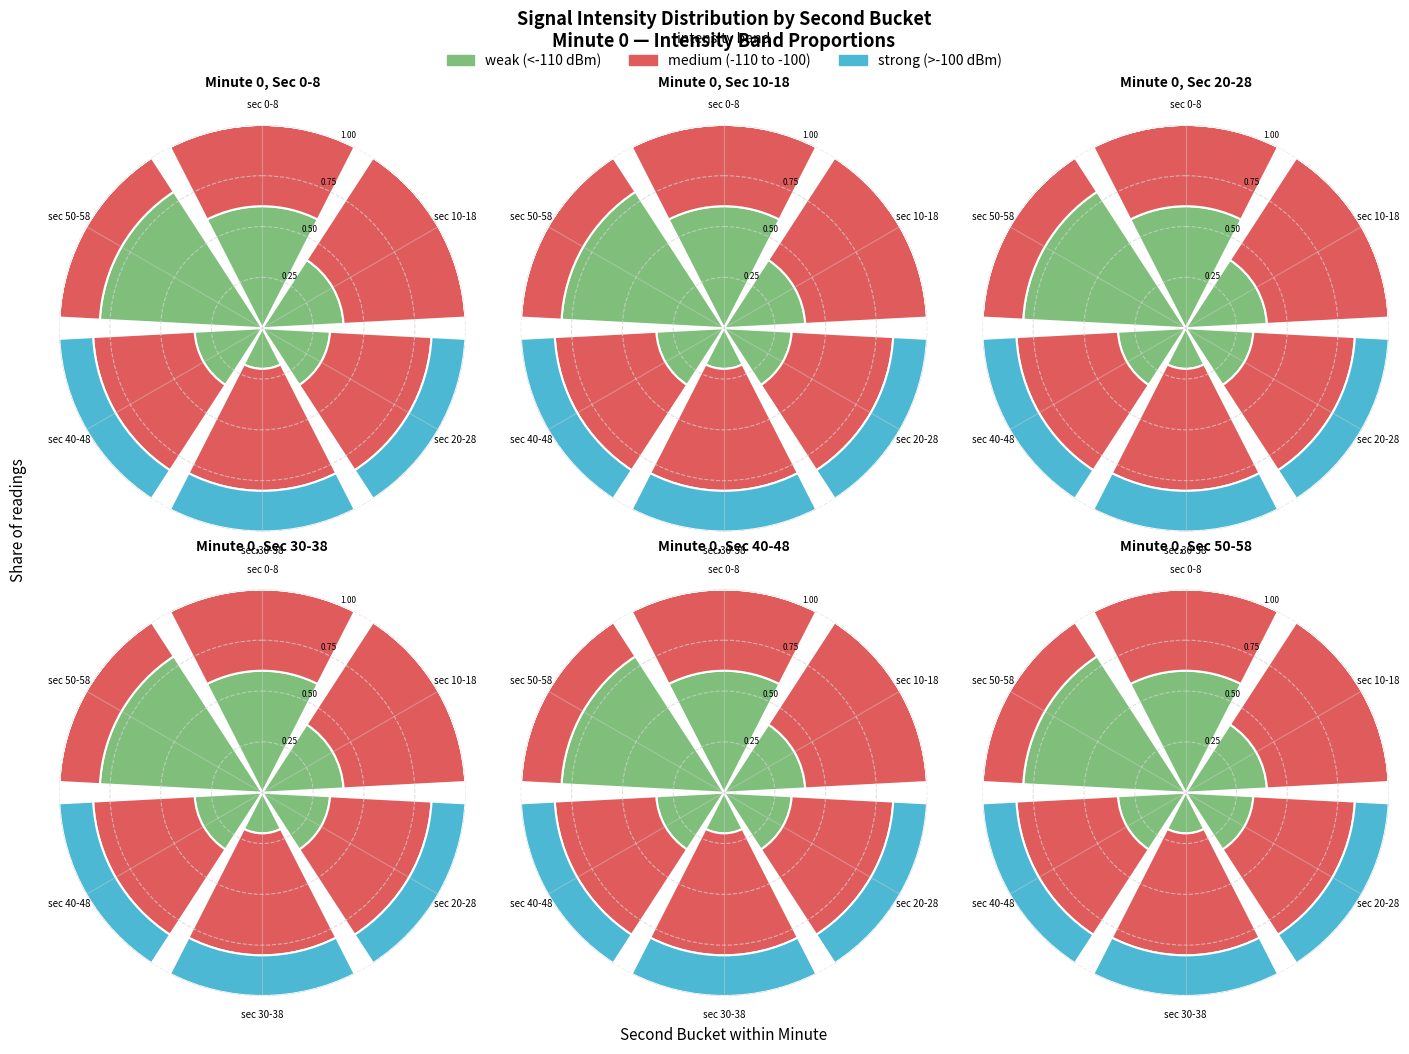

Does sec 50-58 represent more than half of the total?

No